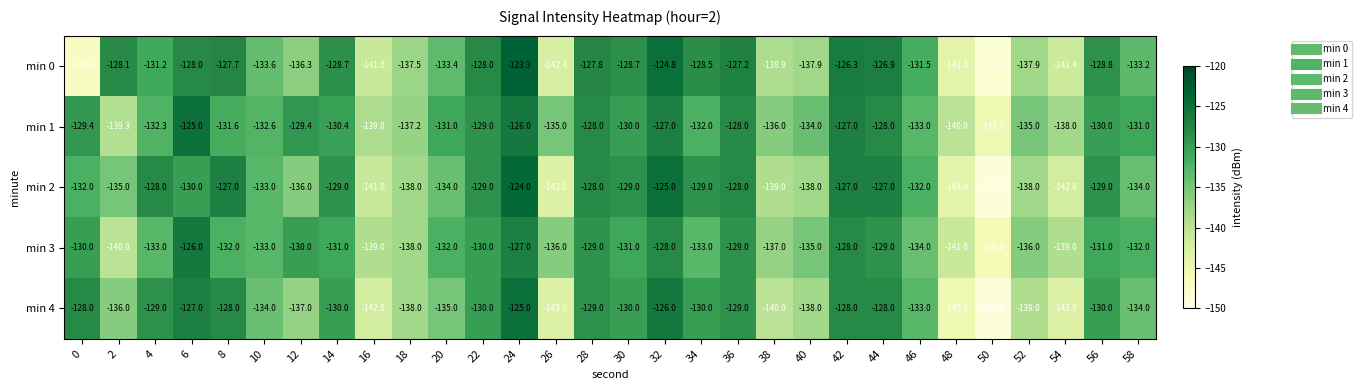

Rank the series at 6 from lowest to highest value.

min 2, min 0, min 4, min 3, min 1